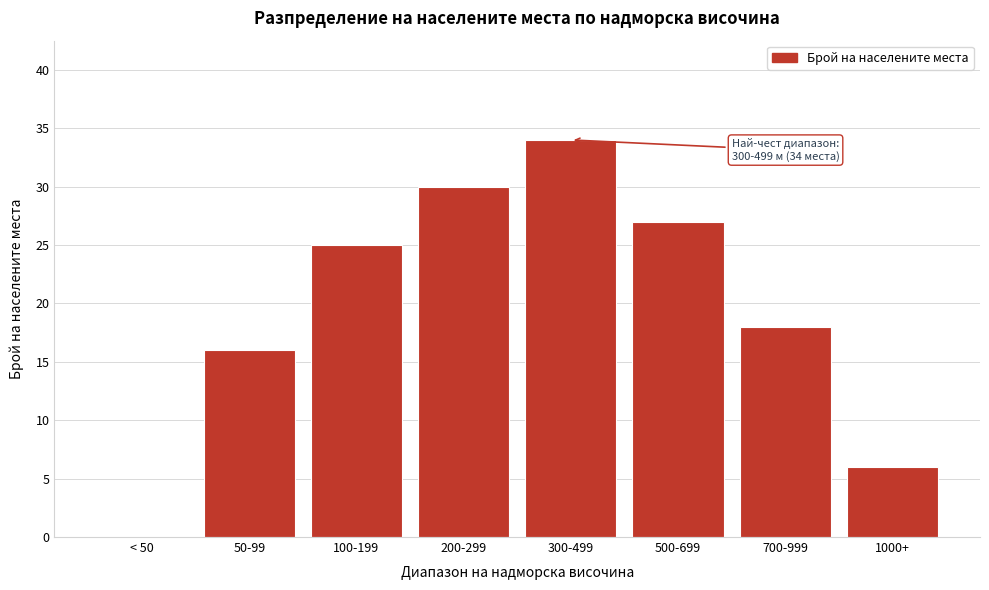

Reading left to right, transcribe all the data shown in this chart.

< 50=0	50-99=16	100-199=25	200-299=30	300-499=34	500-699=27	700-999=18	1000+=6